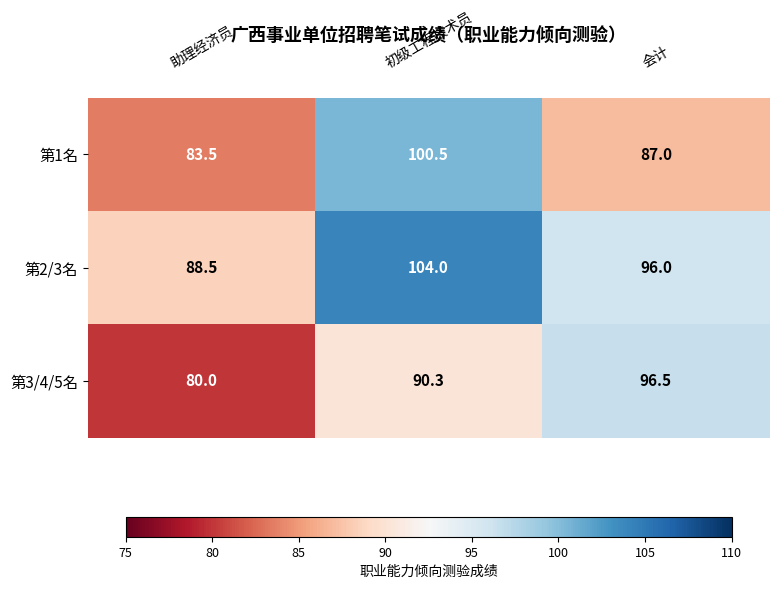

Count the number of data series in this chart.

3